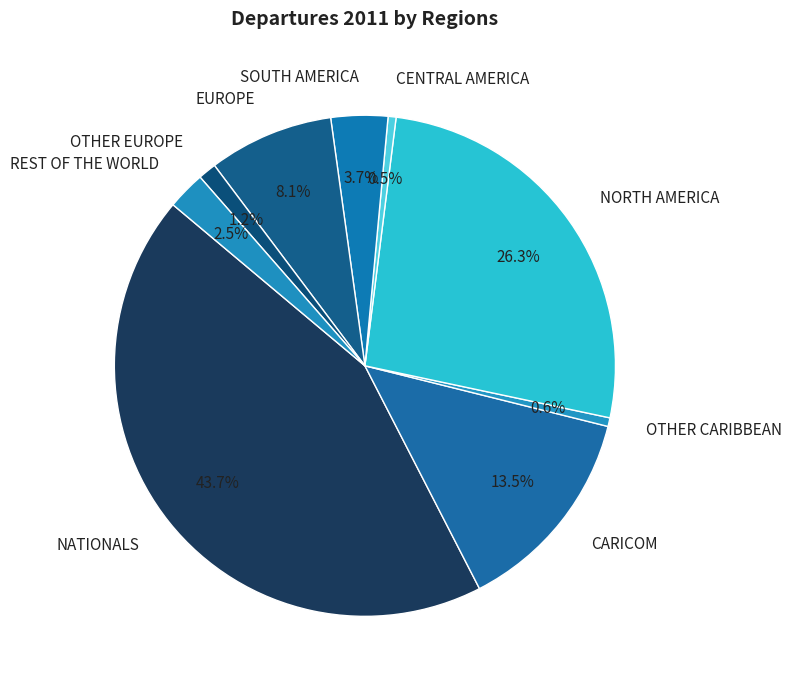

Between NATIONALS and EUROPE, which is larger?

NATIONALS